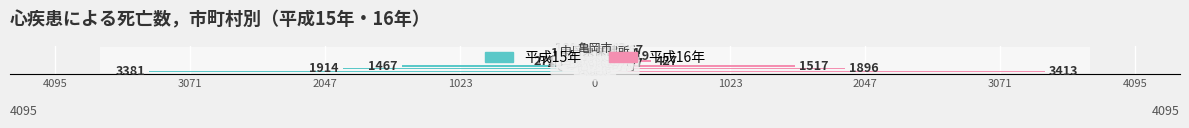

Reading left to right, what are all the values shown in this chart?

平成15年: -3381	-1914	-1467	-169	-271	-109	-108	-134	-67	-108
平成16年: 3413	1896	1517	167	427	117	219	134	167	93